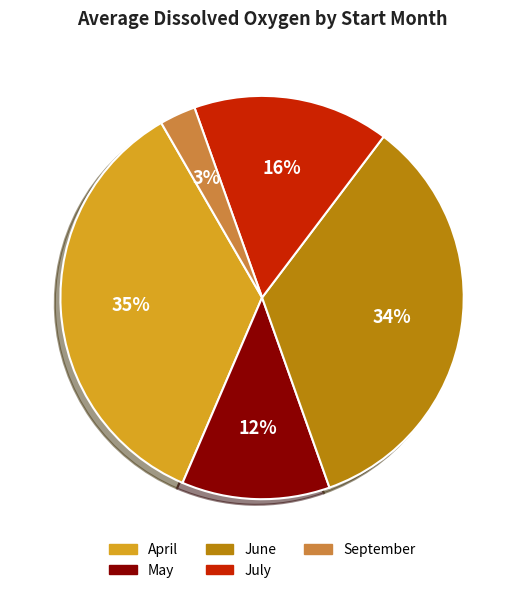

Is there any slice that represents more than half of the pie?

No